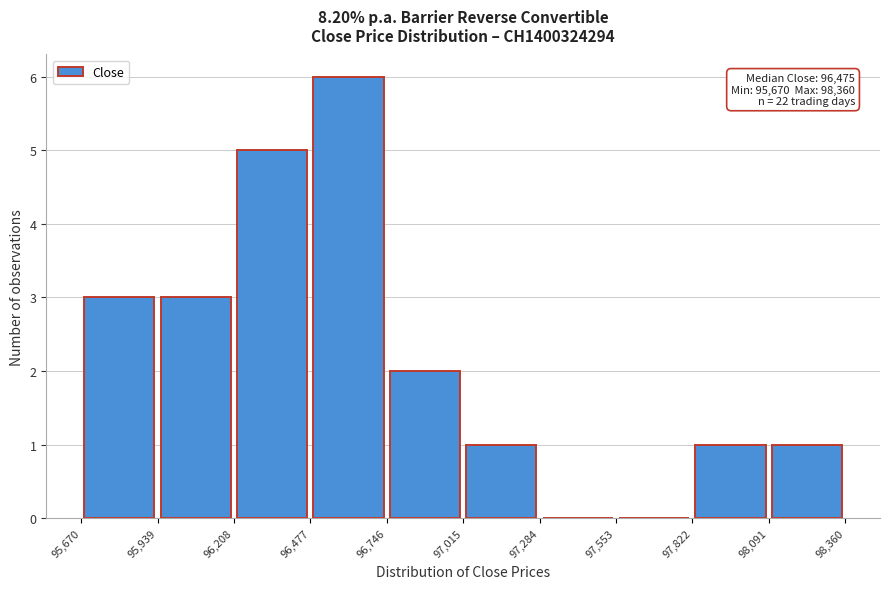

Over which range of the x-axis is the bar tallest?

96,477 to 96,746